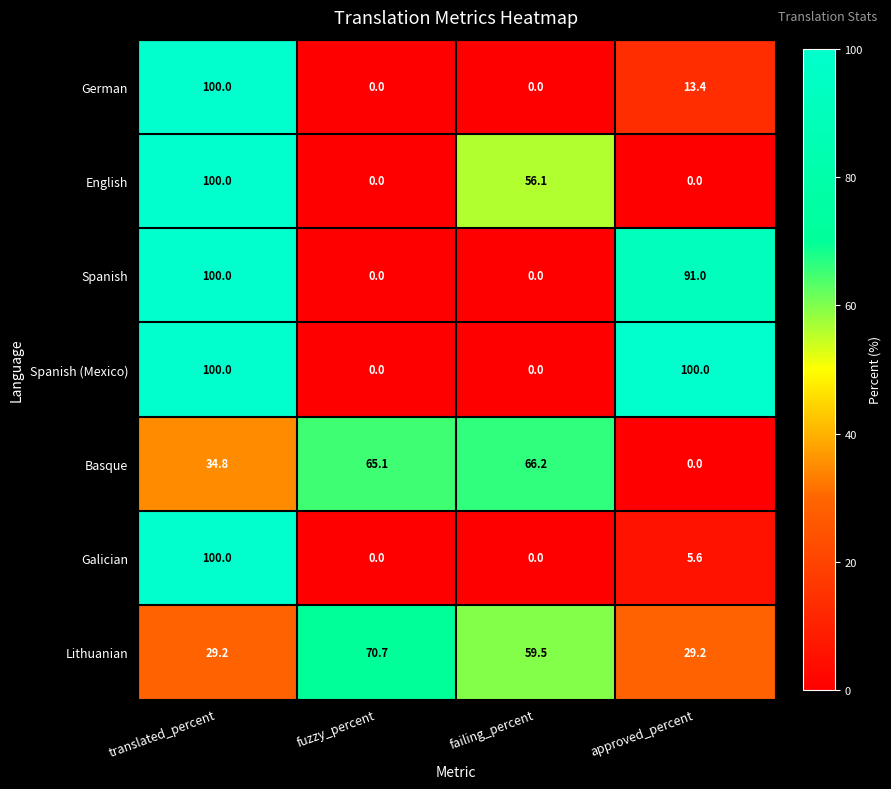

At how many categories does at least one series exceed 96?

2